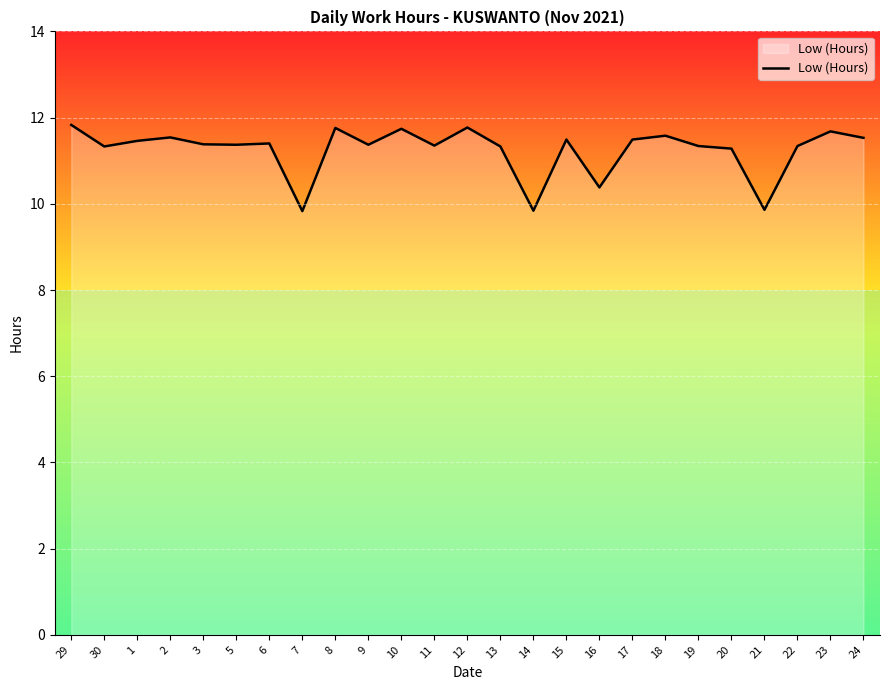

The chart shows a value of 3.1 at 15. True or false?

False